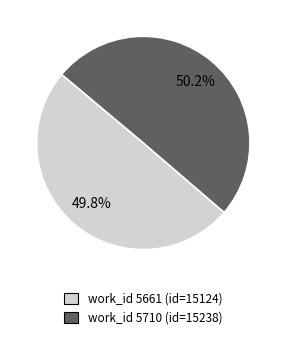

Is there a majority slice in this chart?

Yes